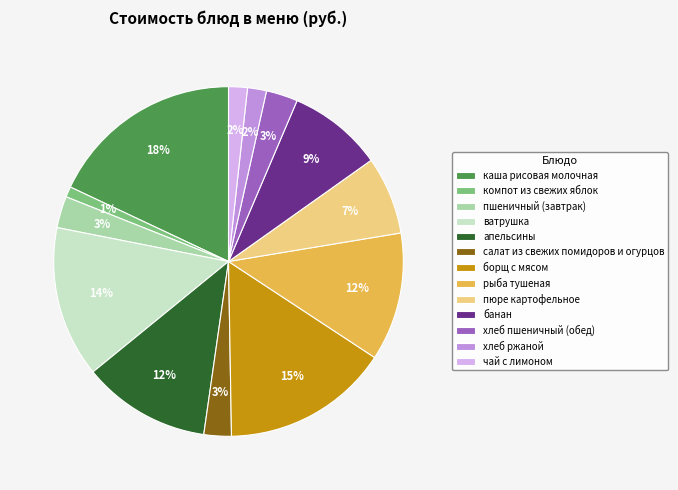

True or false: борщ с мясом accounts for 22% of the total.

False